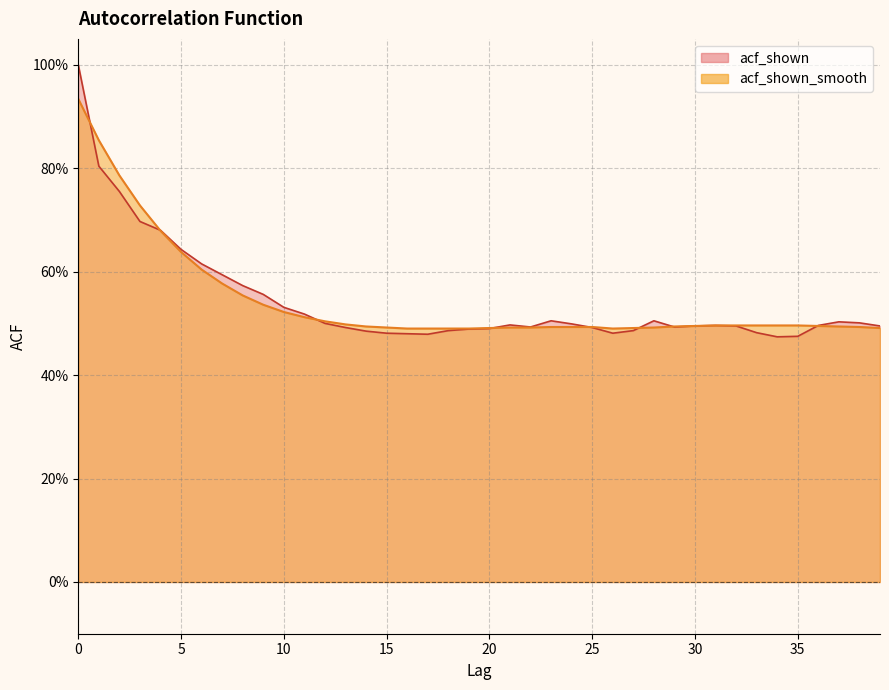

After their last crossing, which series has the higher values: acf_shown or acf_shown_smooth?

acf_shown